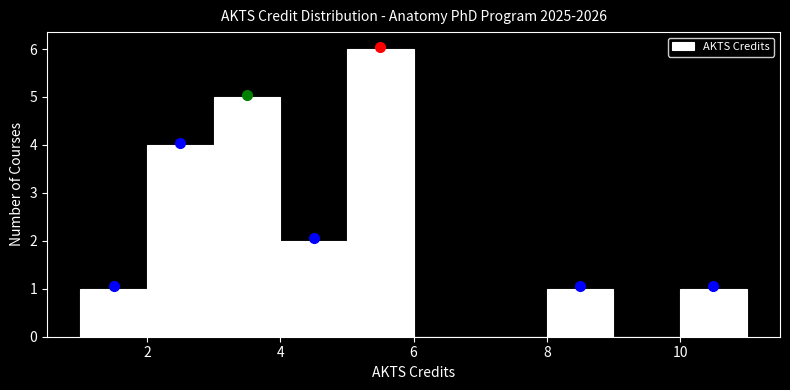

Reading left to right, list every bar in this chart as the range it spans on the x-axis followed by its height. The values are not printed on the chart, so give them approximately, as read against the axis.

1 to 2: 1
2 to 3: 4
3 to 4: 5
4 to 5: 2
5 to 6: 6
6 to 7: 0
7 to 8: 0
8 to 9: 1
9 to 10: 0
10 to 11: 1